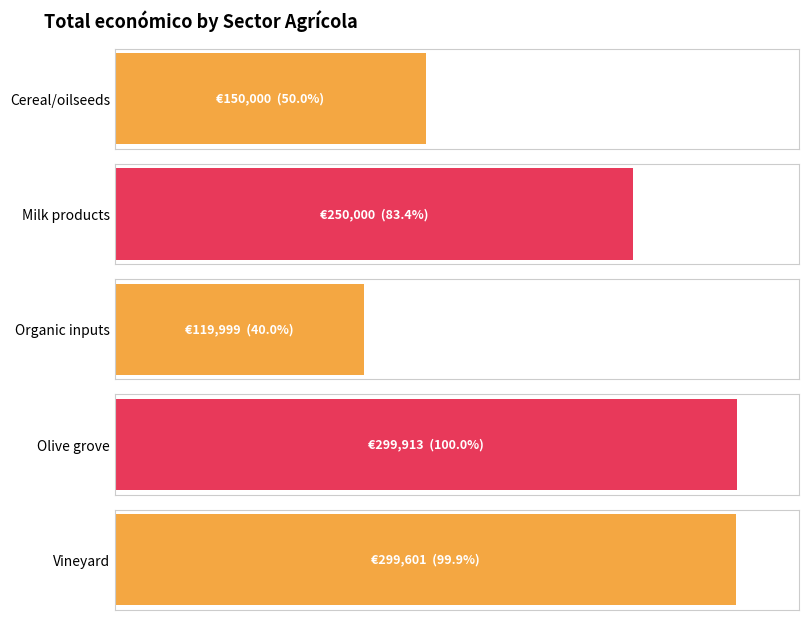

Reading right to left, transcribe all the data shown in this chart.

Vineyard=299601	Olive grove=299913	Organic inputs=119999	Milk products=250000	Cereal/oilseeds=150000